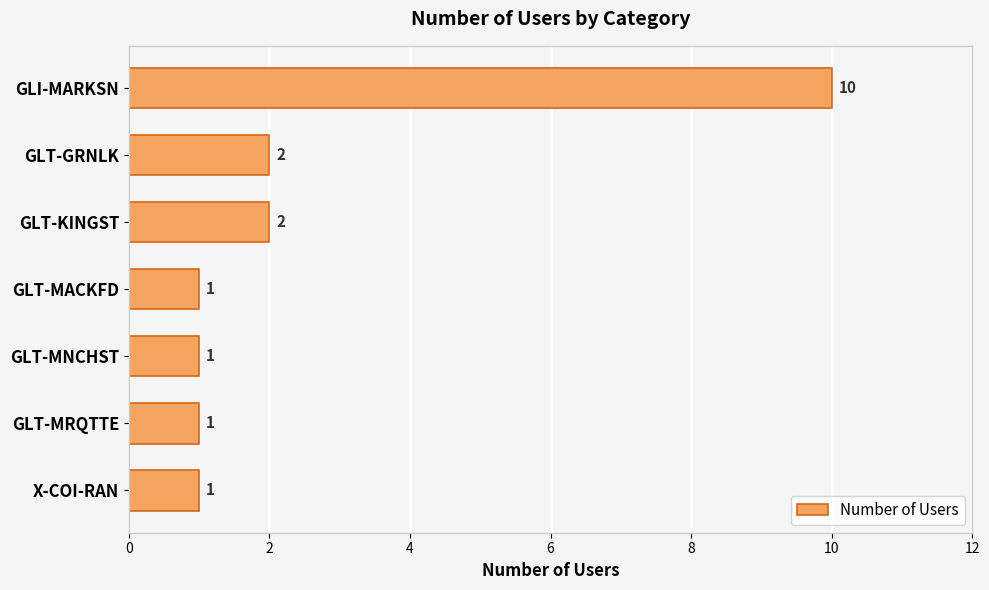

The chart shows a value of 1 at GLT-MRQTTE. True or false?

True